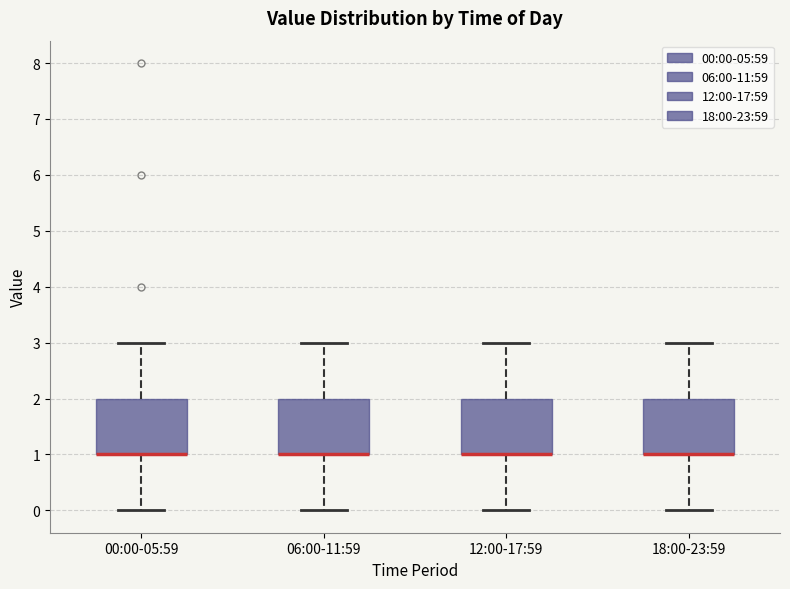

Where is the upper edge of the box for 06:00-11:59 on the y-axis? The values are not printed on the chart, so give them approximately, as read against the axis.

2